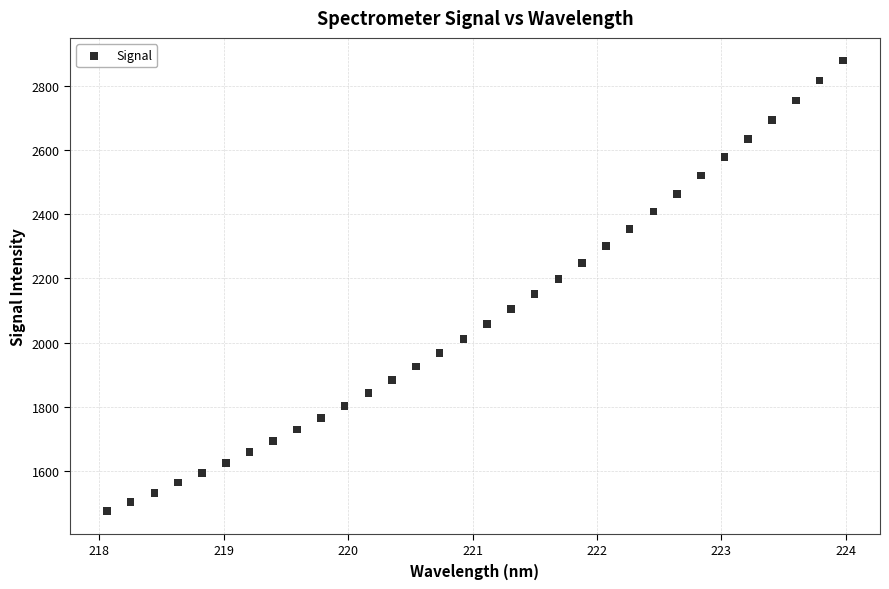

What is the range of X values (max minus min)?

5.9